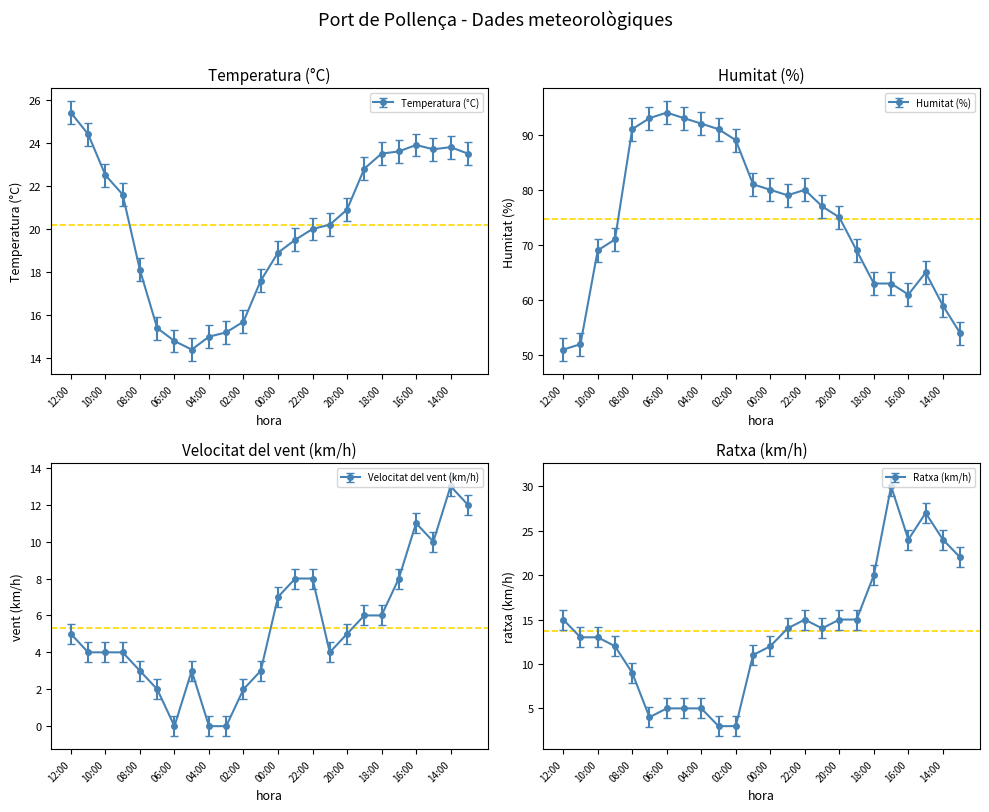

Count the number of data series in this chart.

4